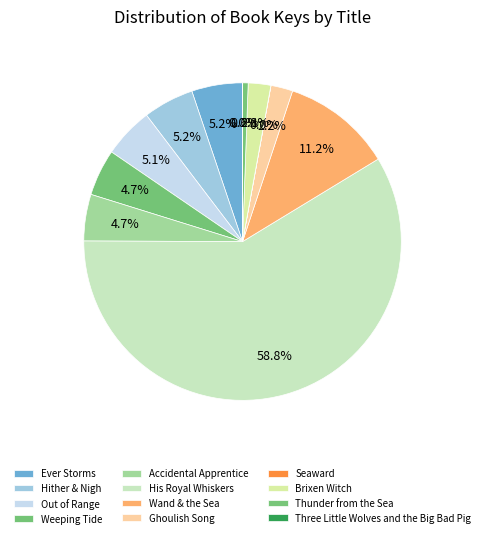

To the nearest percent, what is the difference between the largest and smallest slice percentages?

59%